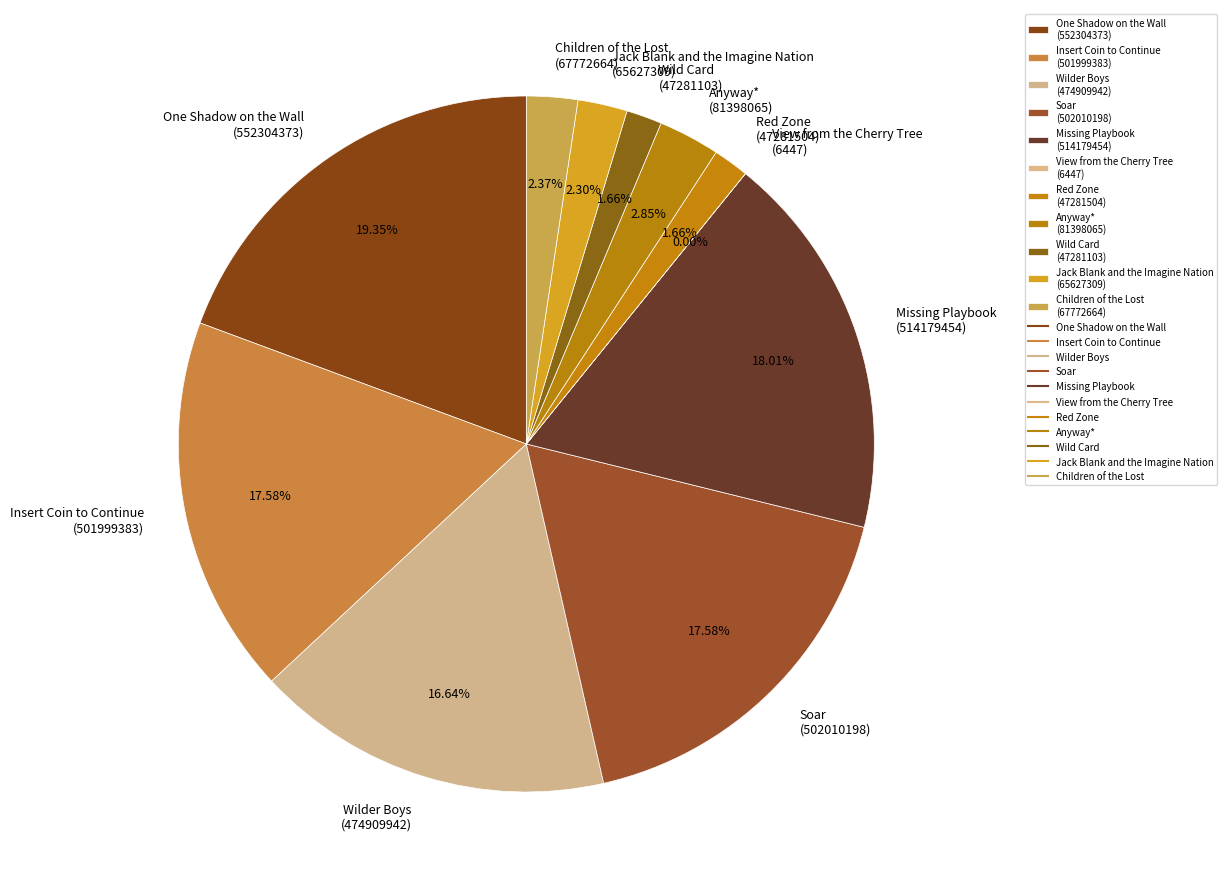

Does any single category account for the majority?

No